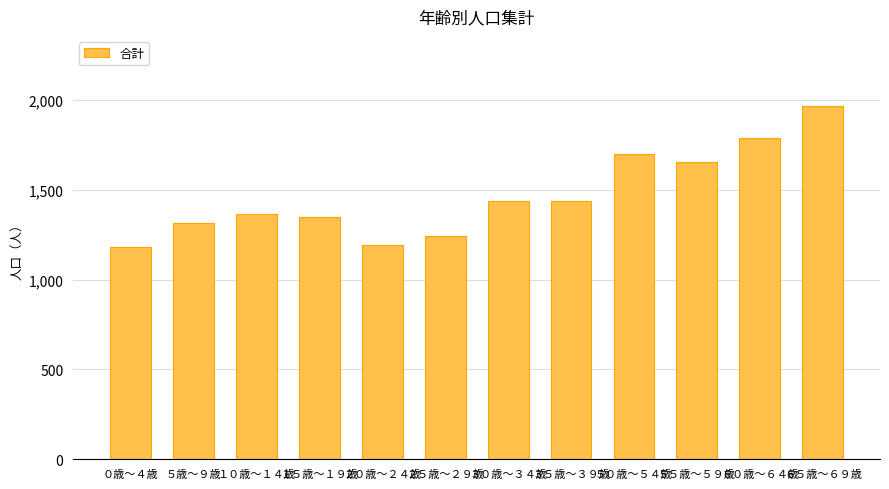

Reading left to right, extract all data points from this chart.

1180	1315	1363	1351	1192	1243	1439	1439	1698	1653	1789	1964